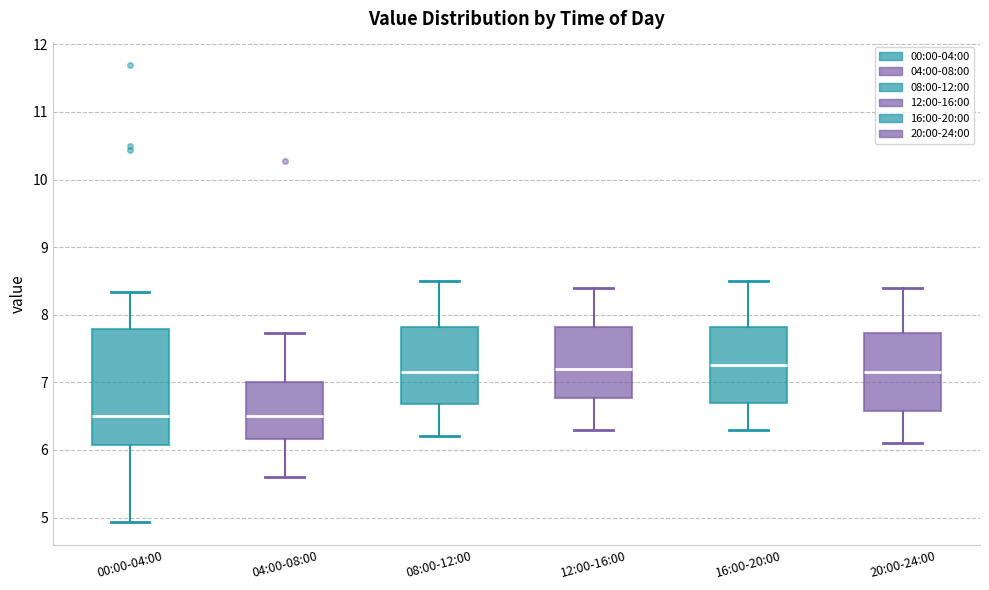

Which box is the tallest, from its lower edge to its upper edge?

00:00-04:00